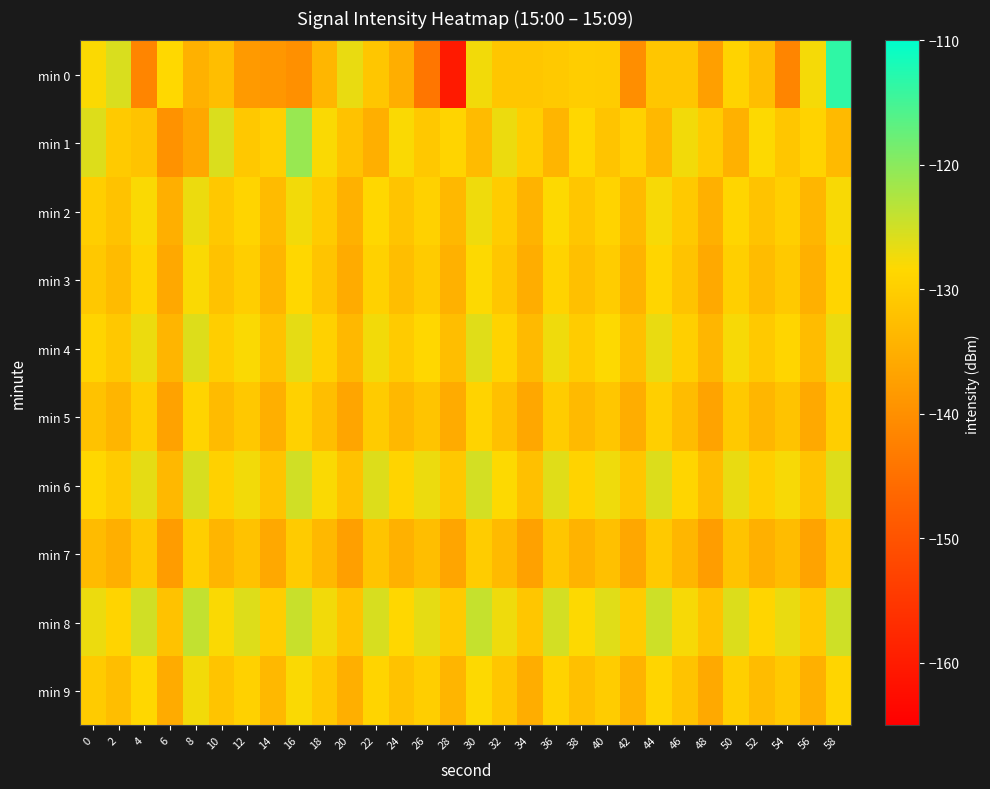

Rank the series at 30 from highest to lowest value.

min 8, min 6, min 4, min 2, min 0, min 3, min 9, min 5, min 7, min 1